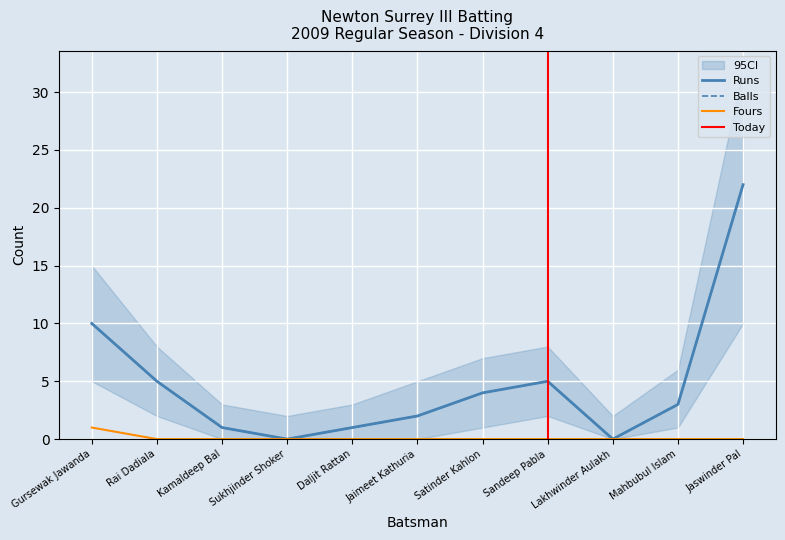

How many values in Fours are above zero?

1